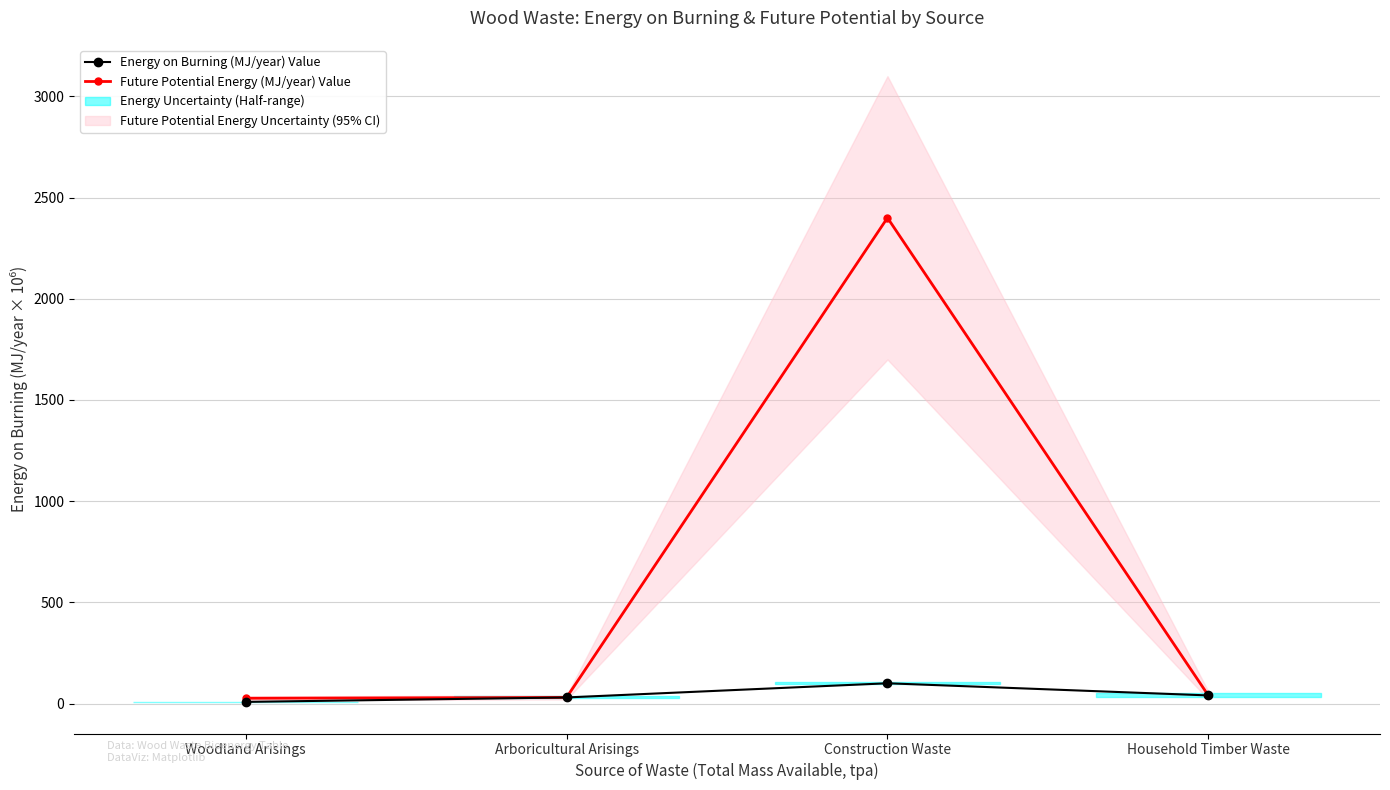

Reading left to right, transcribe all the data shown in this chart.

Energy on Burning (MJ/year) Value: Woodland Arisings=8	Arboricultural Arisings=30	Construction Waste=100	Household Timber Waste=40
Future Potential Energy on Burning (MJ/year) Value: Woodland Arisings=26	Arboricultural Arisings=30	Construction Waste=2400	Household Timber Waste=40